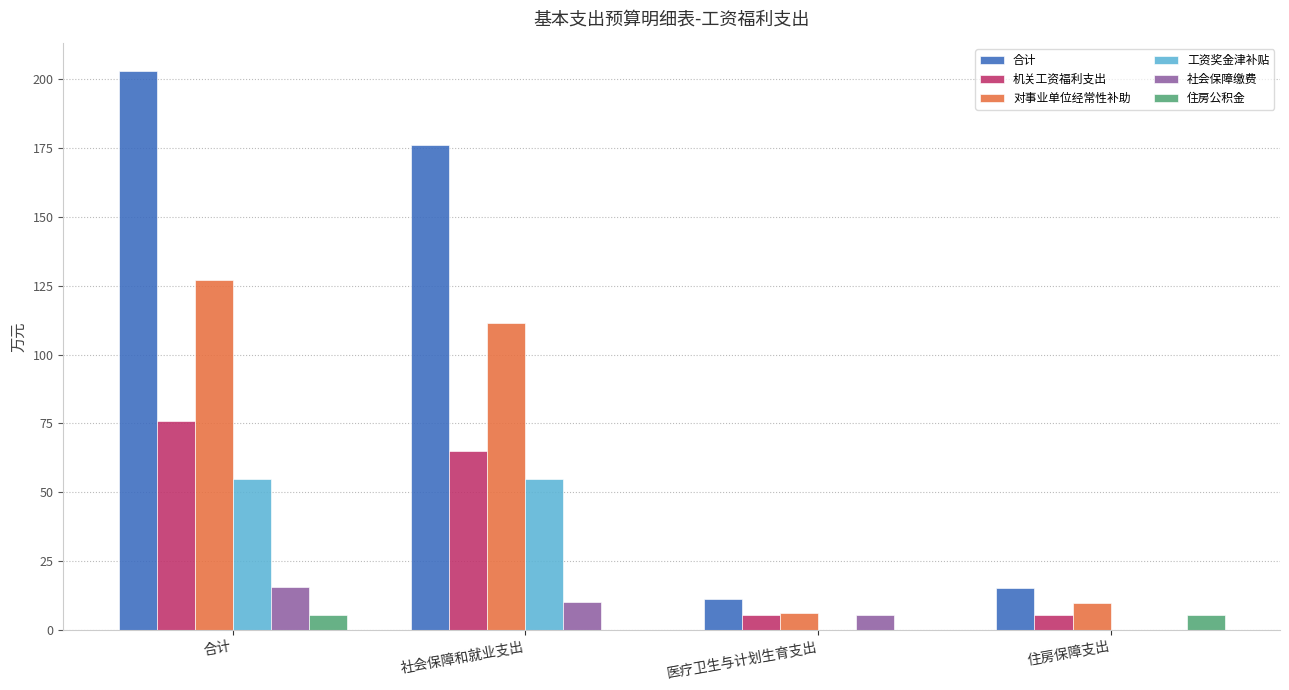

How many categories are shown in the chart?

4